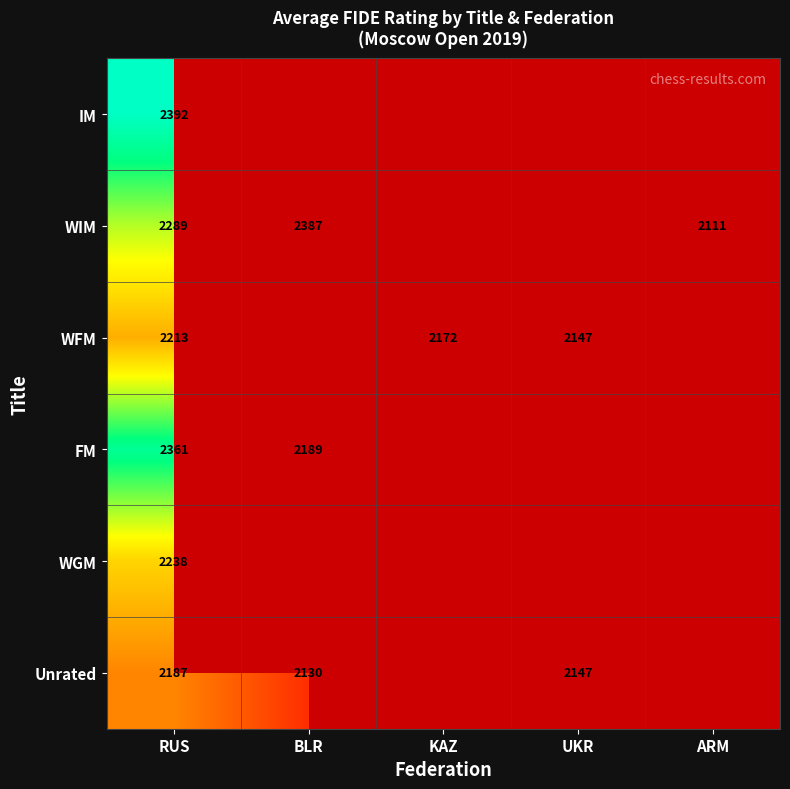

True or false: FM has a value of 2361 at RUS.

True